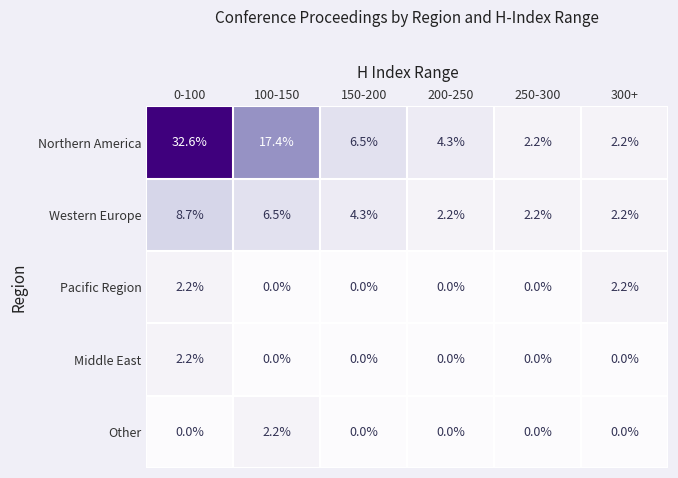

How many Other values are between 0 and 1?

5